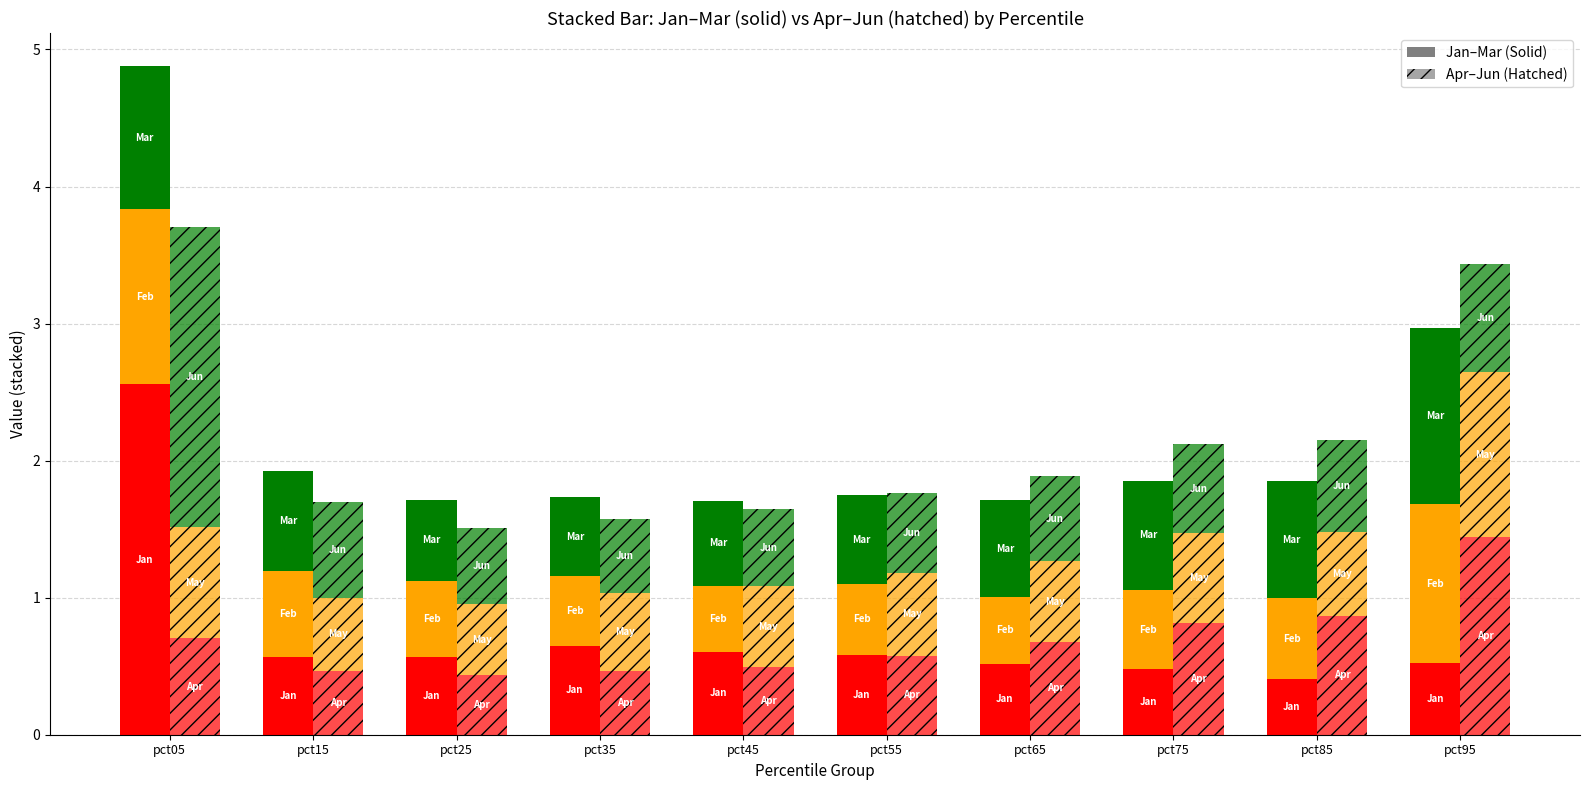

What is the approximate value of Mar at pct45?

0.6